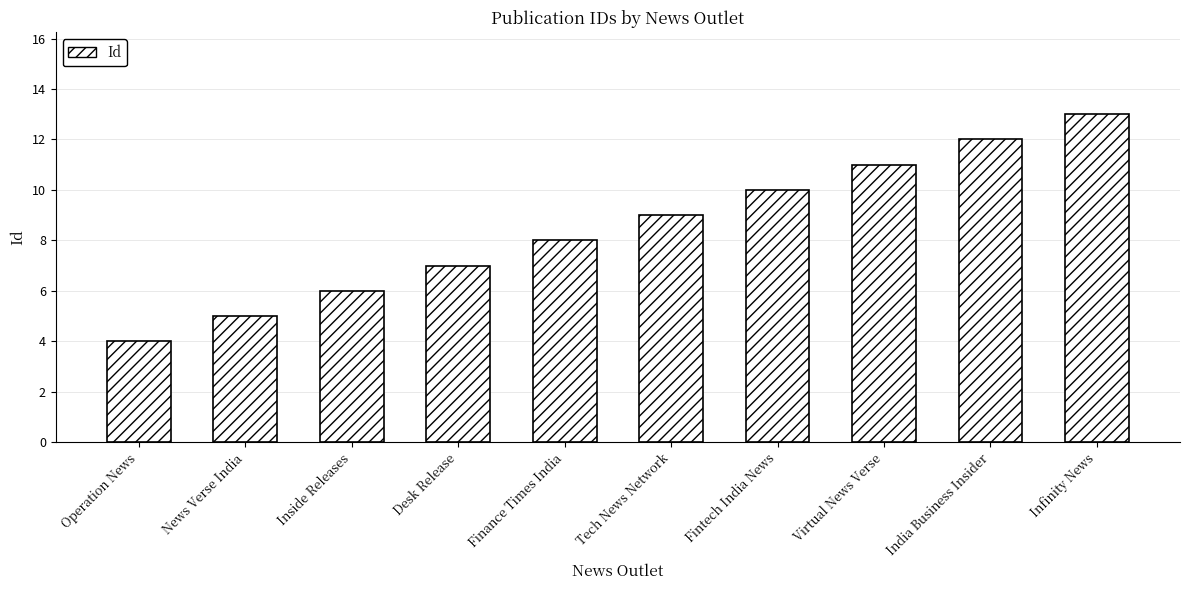

What position from the left is Tech News Network?

6